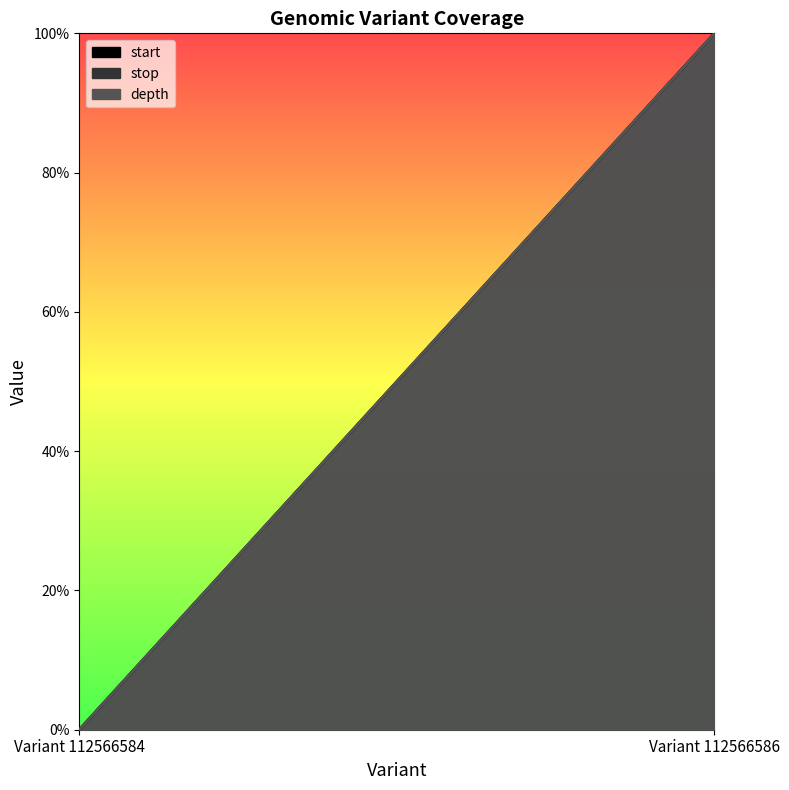

What is the total value across all series at Variant 112566586?

300